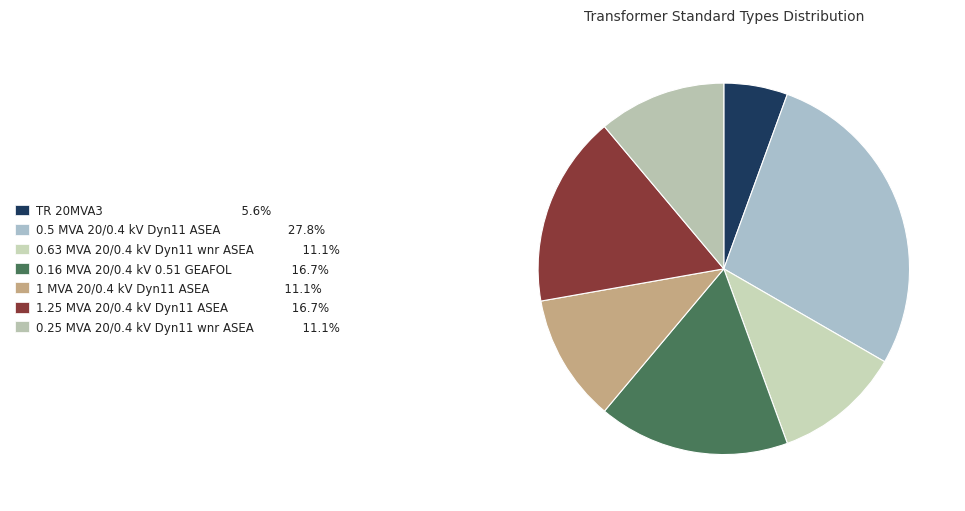

True or false: TR 20MVA3 accounts for 6% of the total.

True